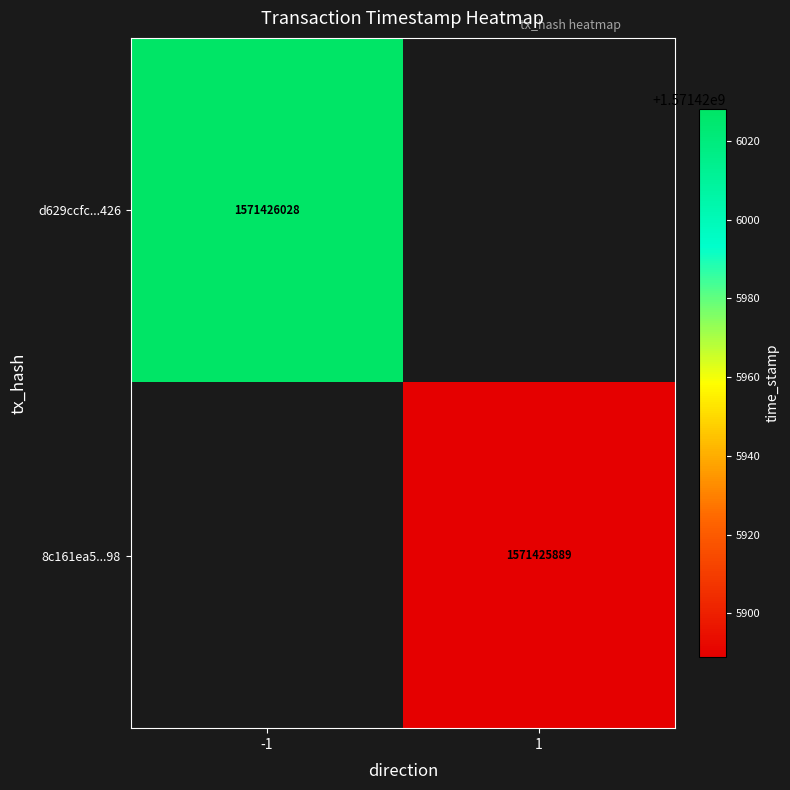

Count the number of data series in this chart.

2